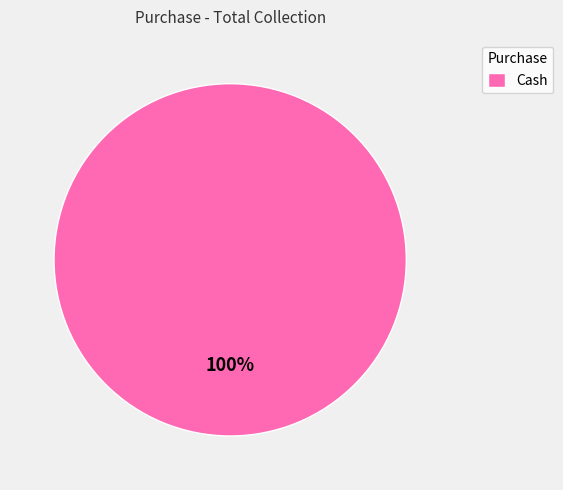

What percentage is the Cash slice, to the nearest percent?

100%